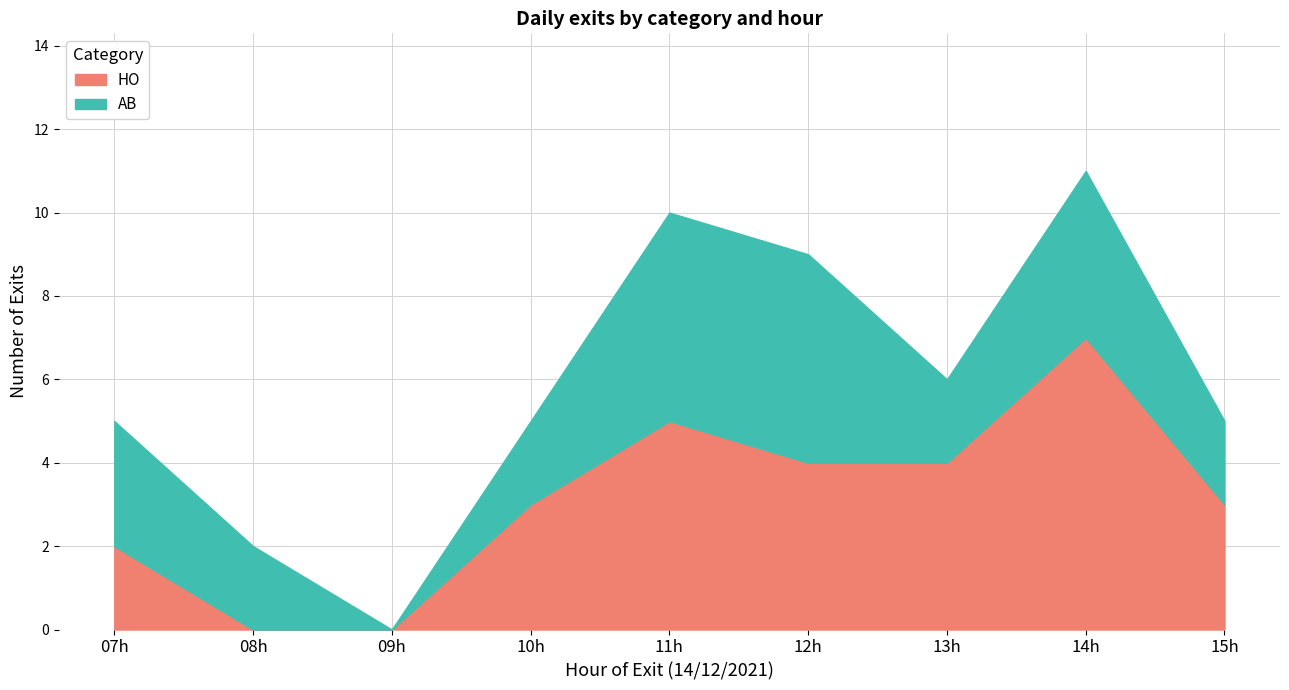

The value of HO at 14h is 10. True or false?

False